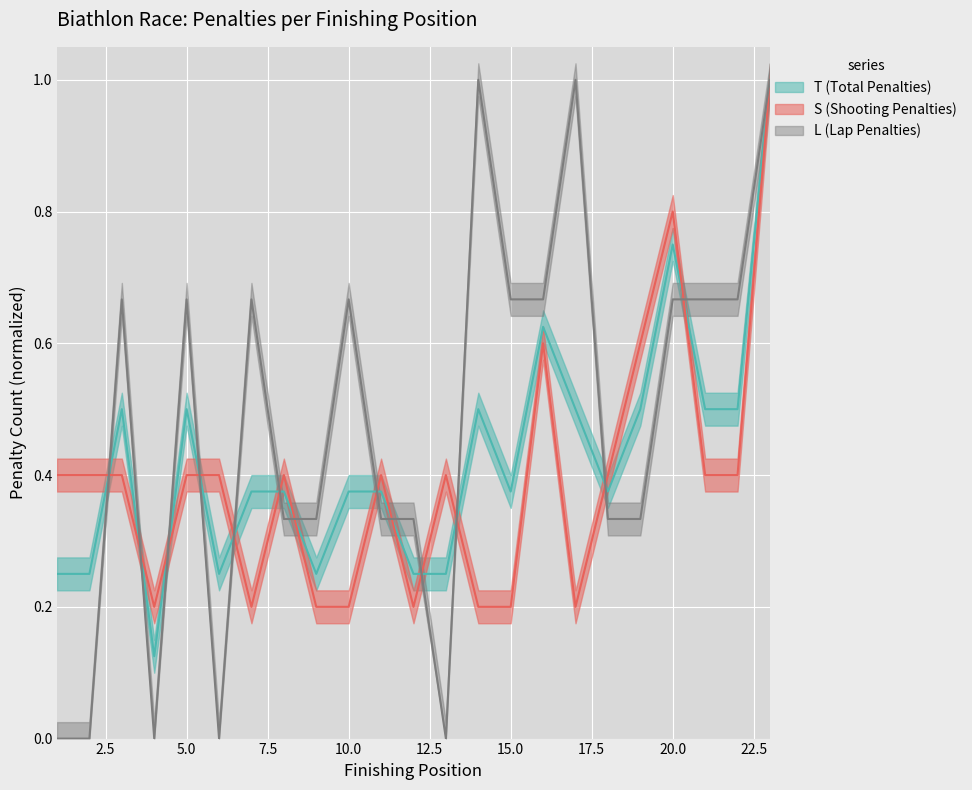

List the series in order of their peak value, lowest first.

T (Total Penalties), S (Shooting Penalties), L (Lap Penalties)